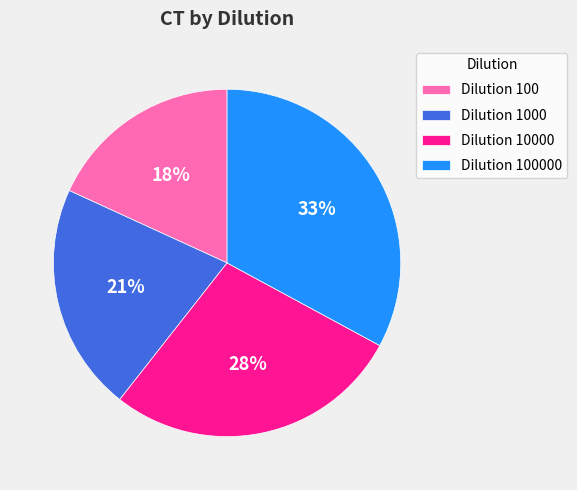

What is the ratio of the value at Dilution 1000 to the value at Dilution 100?

1.2